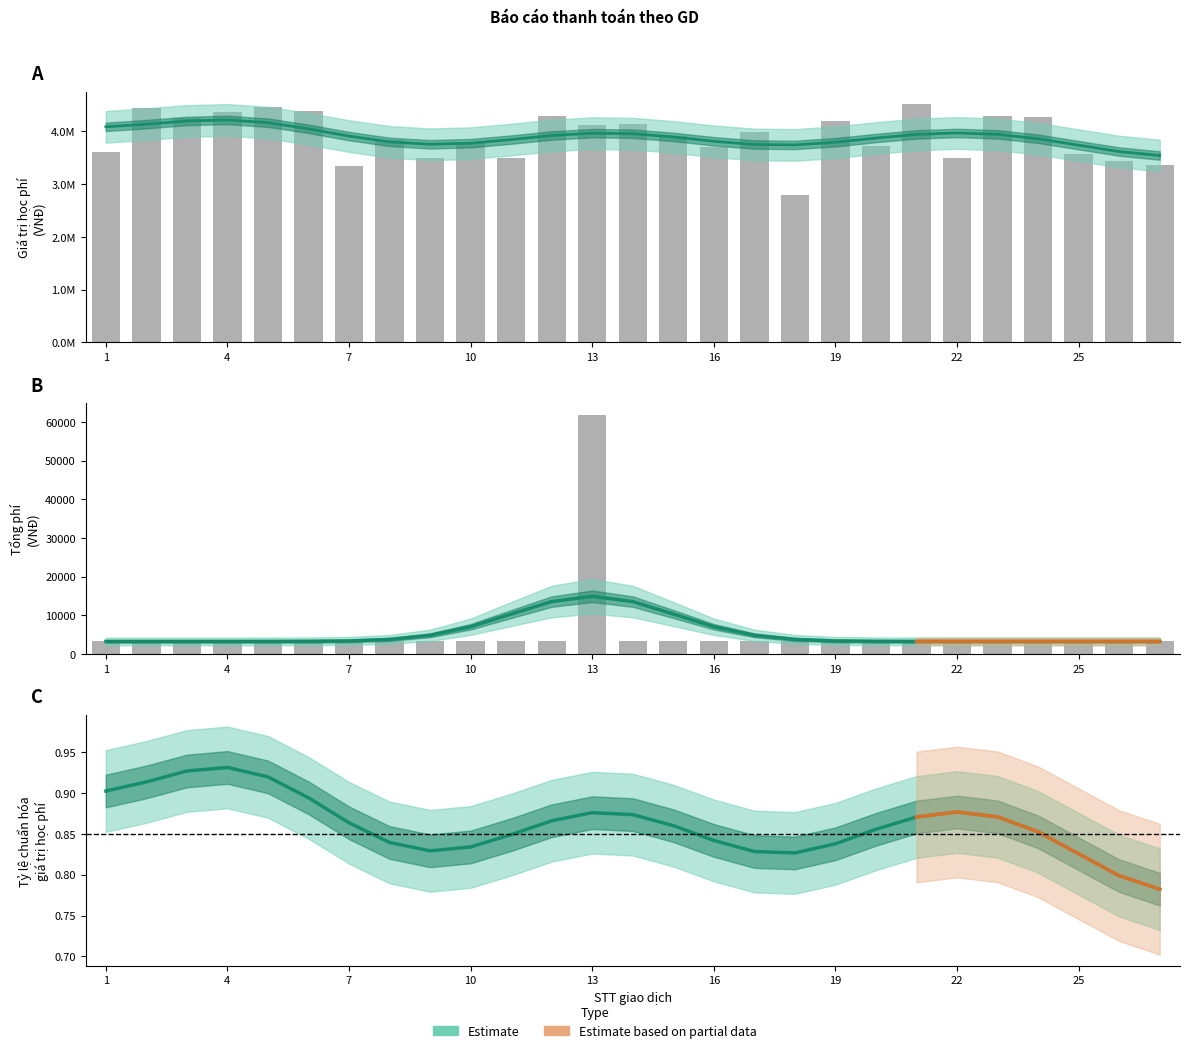

Are the bars grouped side by side (vs. stacked)?

Yes